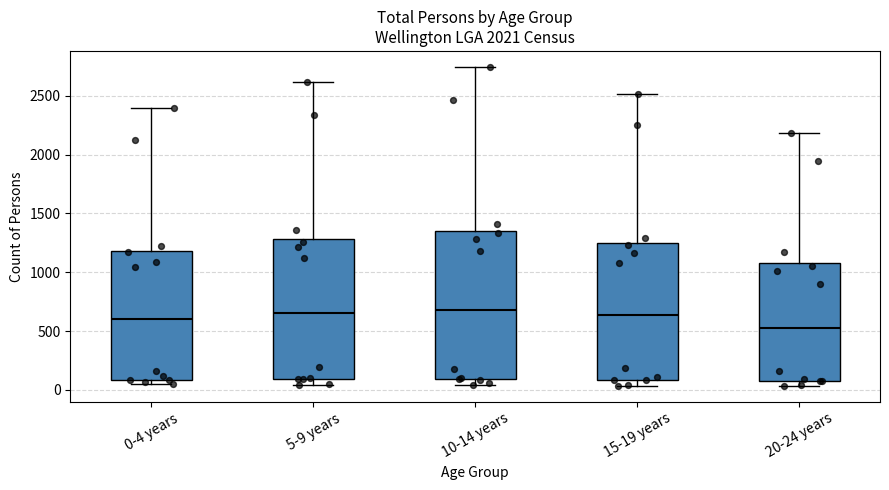

Reading left to right, read every box against the y-axis: the position of its median line, the range the box covers, and the ends of its whiskers. The values are not printed on the chart, so give them approximately, as read against the axis.

0-4 years: median 600, box 100 to 1200, whiskers 50 to 2400
5-9 years: median 650, box 100 to 1300, whiskers 50 to 2600
10-14 years: median 700, box 100 to 1350, whiskers 50 to 2750
15-19 years: median 650, box 100 to 1250, whiskers 50 to 2500
20-24 years: median 550, box 50 to 1100, whiskers 50 (just below the box's lower edge) to 2200